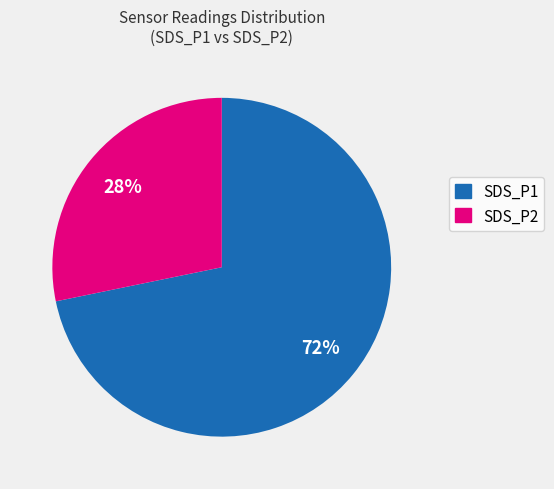

To the nearest percent, what is the difference between the SDS_P2 and SDS_P1 slice percentages?

44%